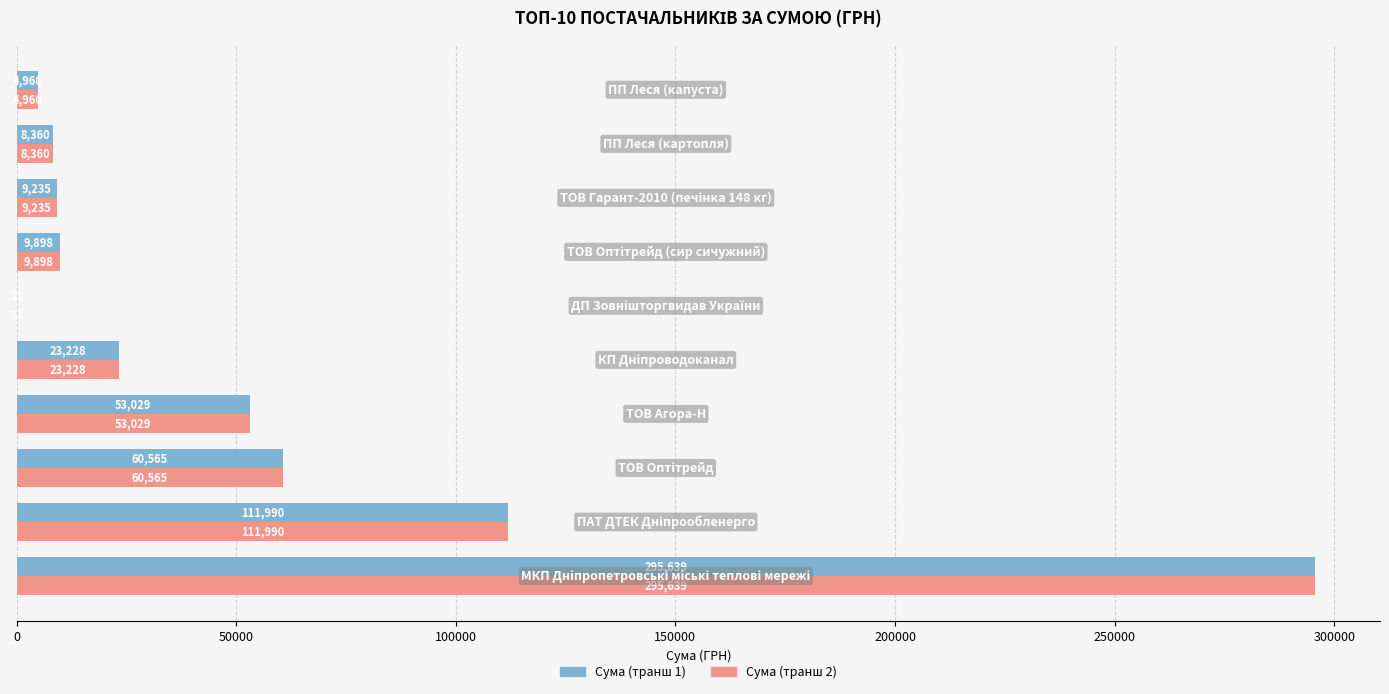

What is the greatest value displayed?

295638.6